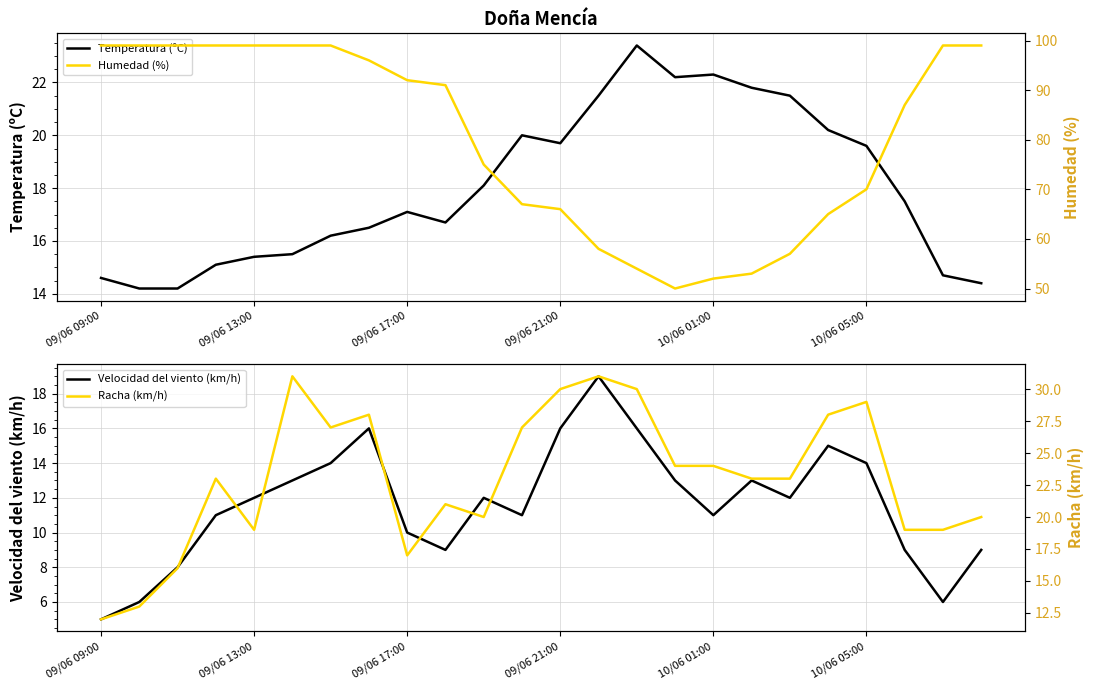

What is the label of the 24th point from the right?

09/06 09:00